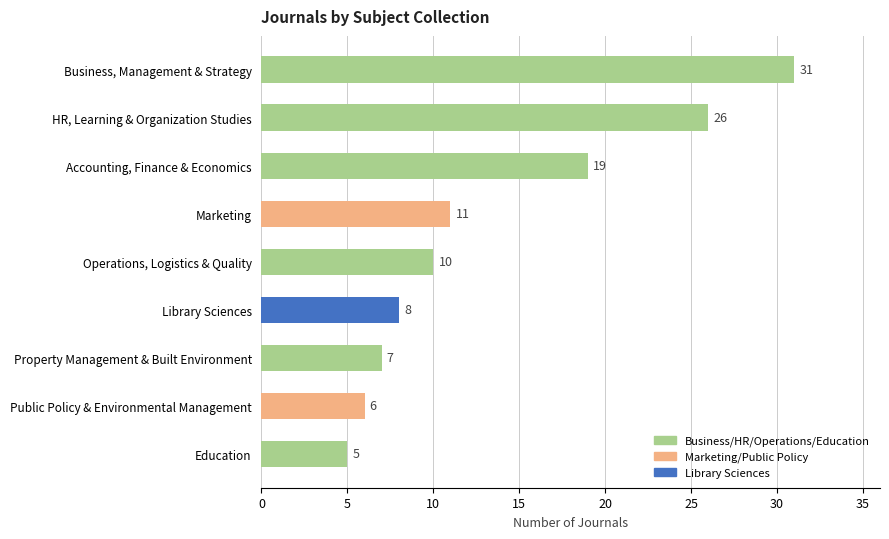

How many data points are less than 10?

4